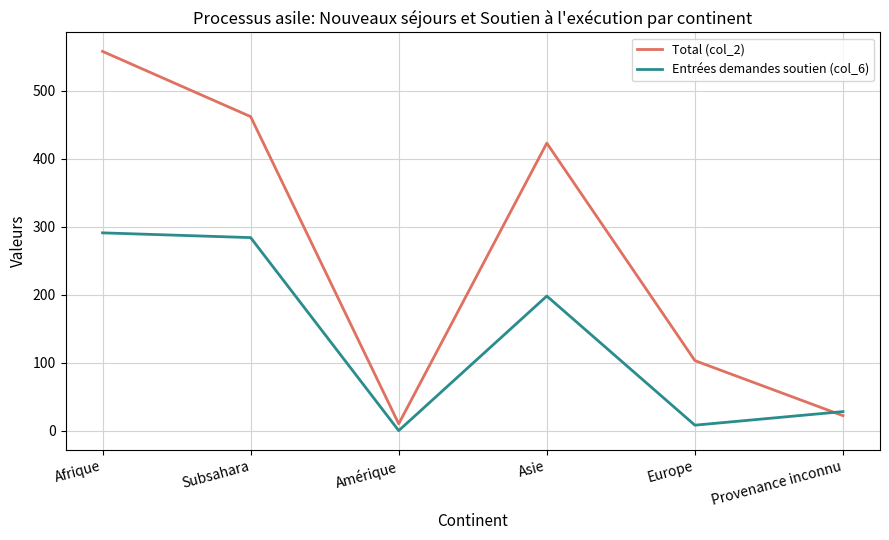

Reading right to left, list all the values displayed in this chart.

Total (col_2): Provenance inconnu=22	Europe=103	Asie=423	Amérique=10	Subsahara=462	Afrique=558
Entrées demandes soutien (col_6): Provenance inconnu=28	Europe=8	Asie=198	Amérique=0	Subsahara=284	Afrique=291